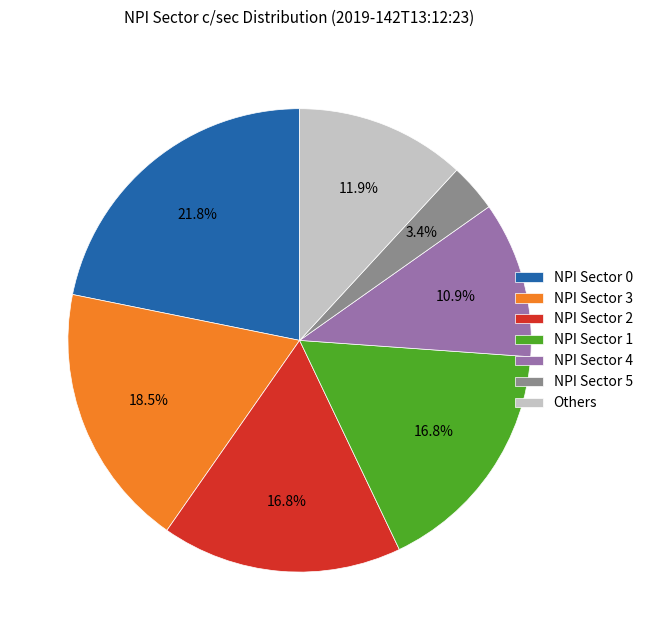

Is there a majority slice in this chart?

No